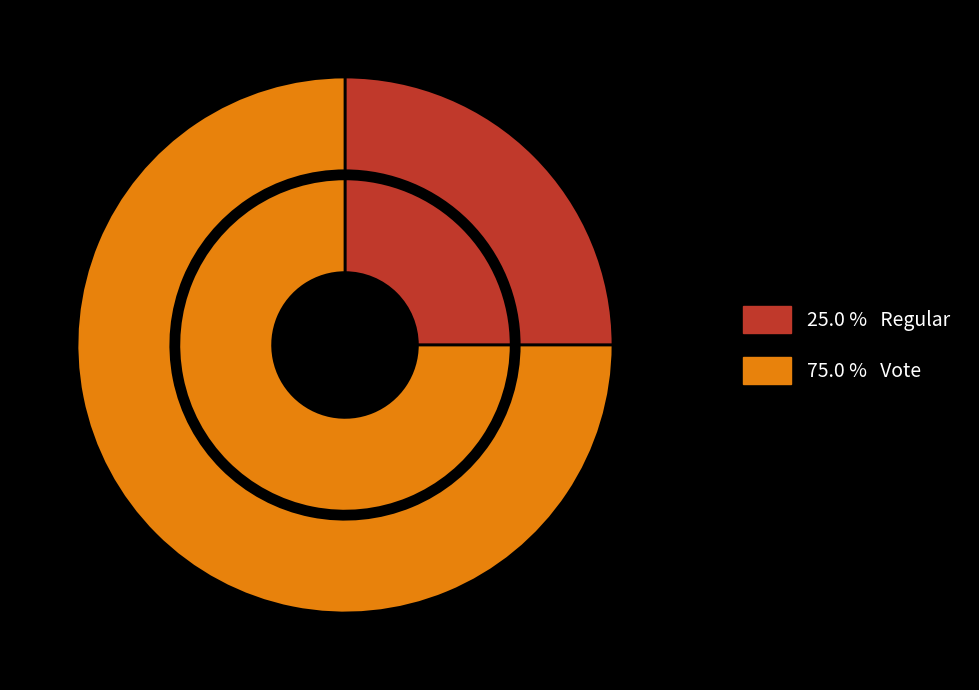

Count the number of slices in the pie.

2